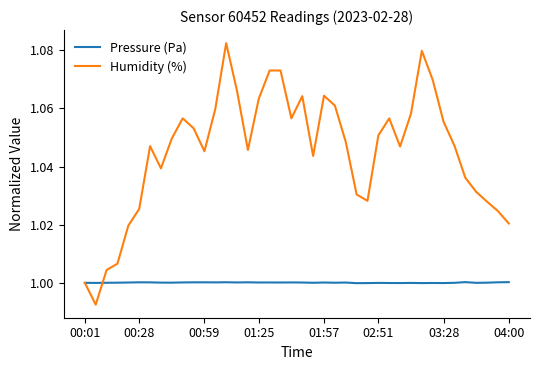

Which series has the largest total across all categories?

Humidity (%)